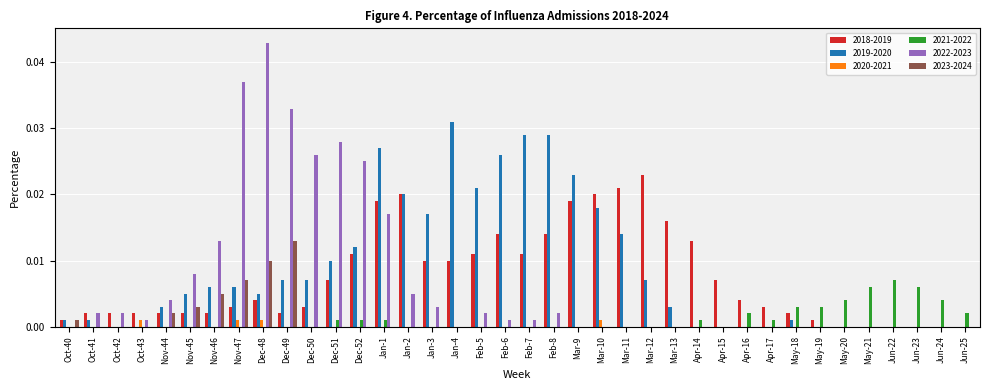

True or false: 2020-2021 has a value of 0.0 at May-21.

True